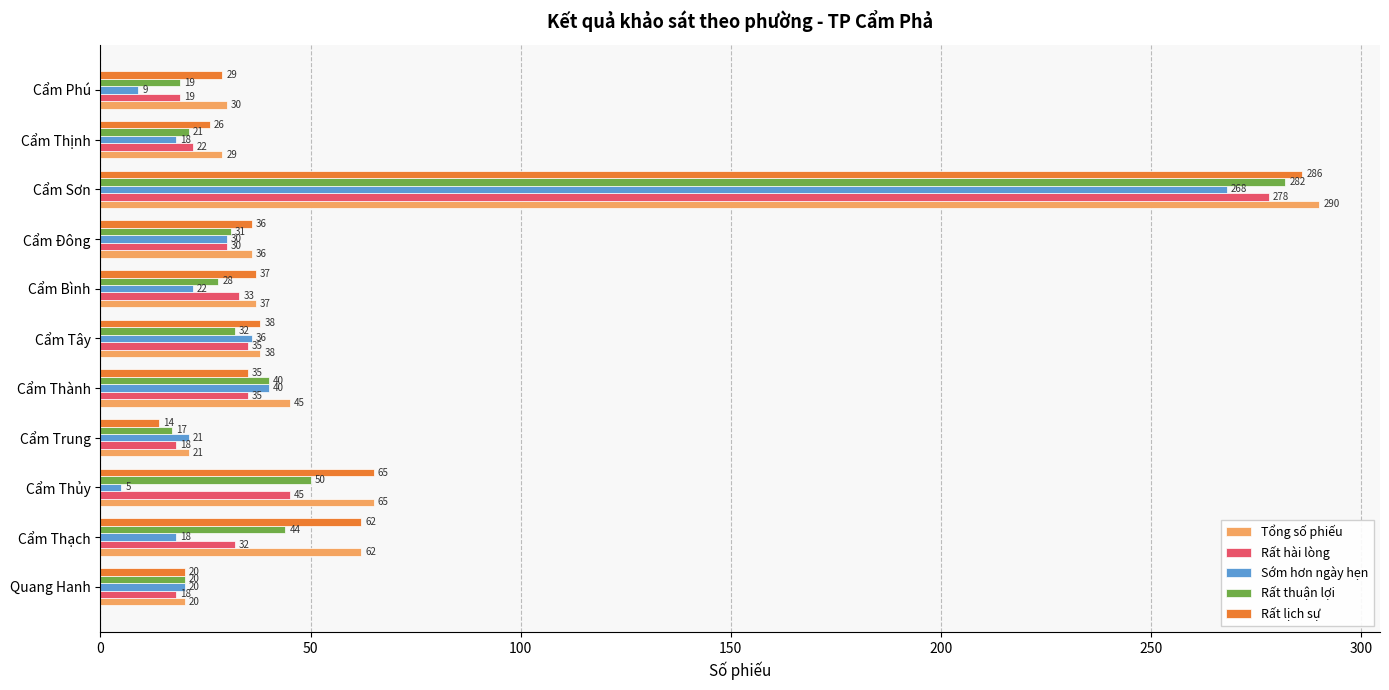

At which category is the sum across all series the highest?

Cẩm Sơn